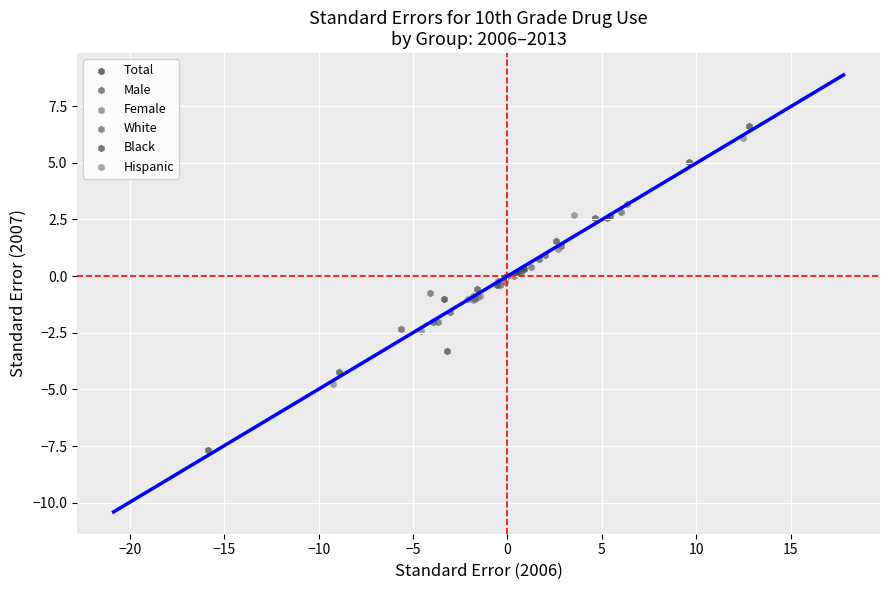

Which series contains the highest Y value?

Black